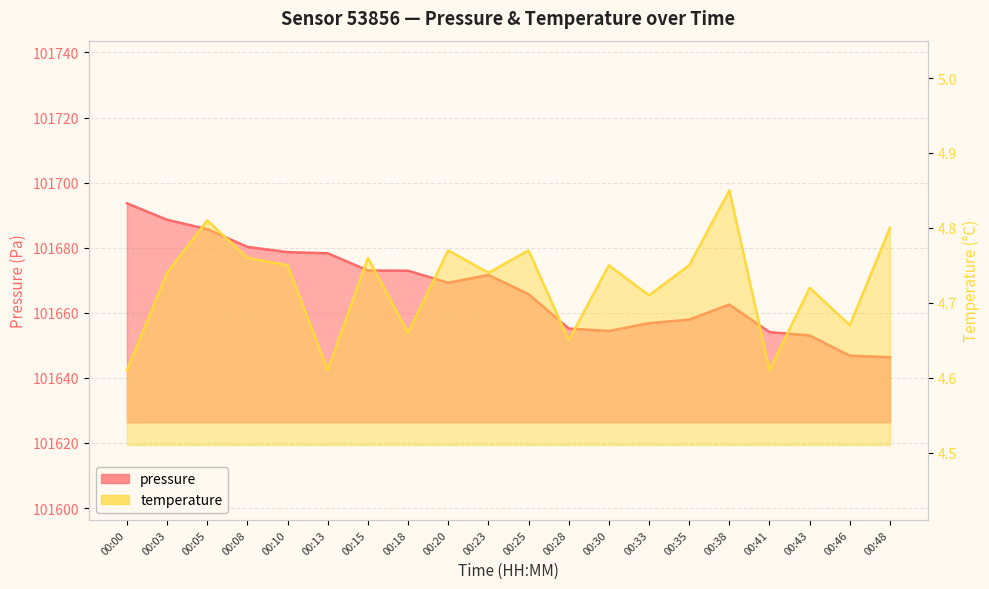

Which category has the lowest value in the temperature series?

00:00